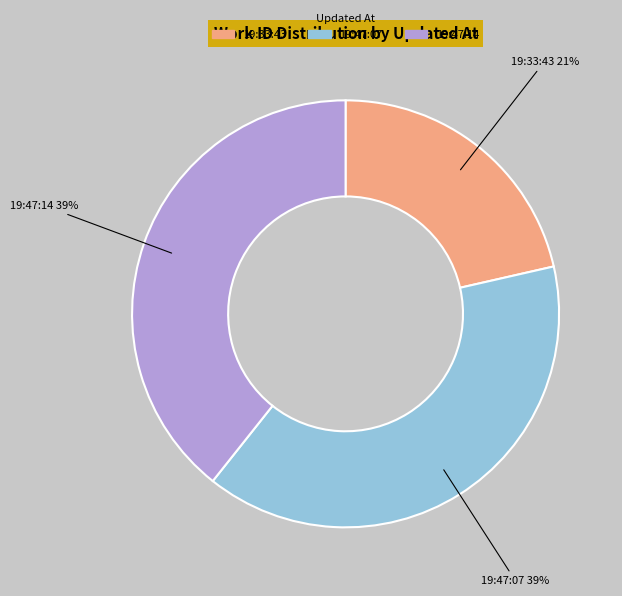

To the nearest percent, what is the average slice percentage?

33%